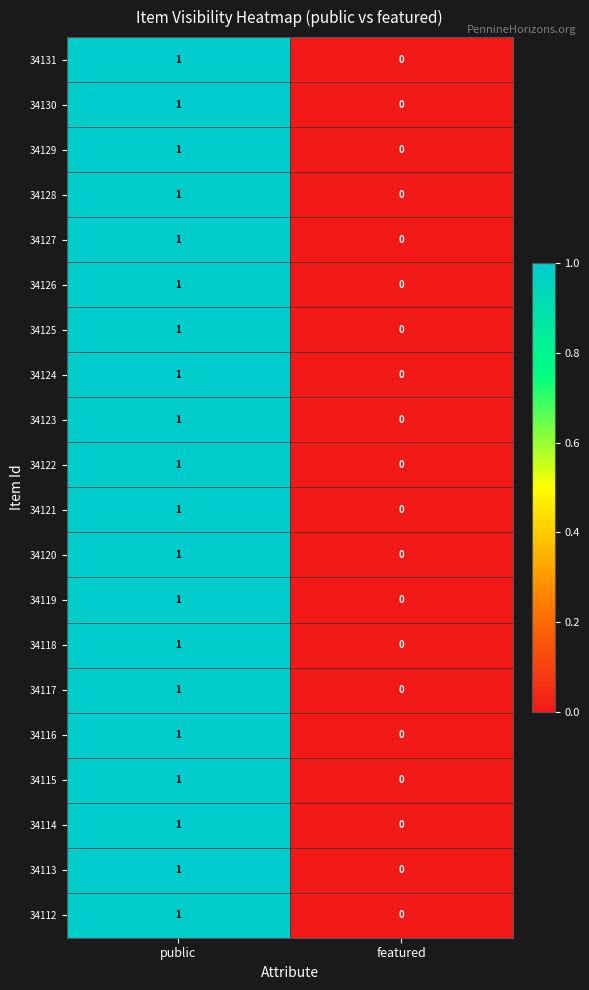

Which category has the highest value across all series?

public